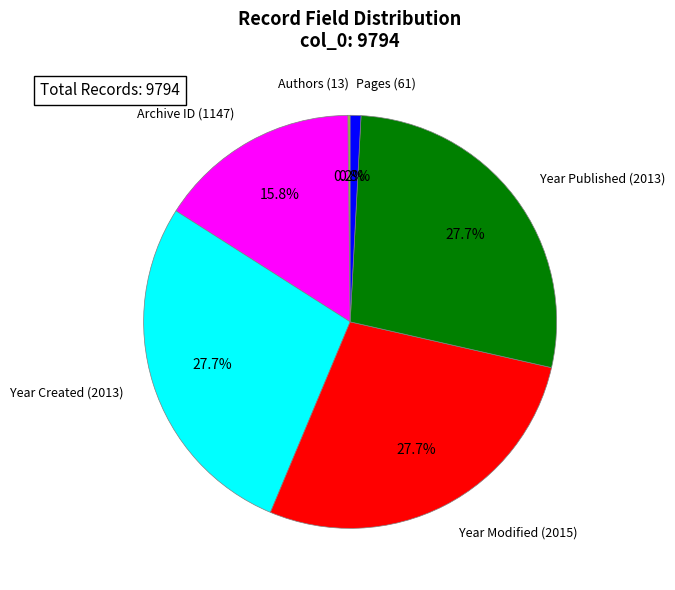

Between Pages (61) and Year Created (2013), which is larger?

Year Created (2013)